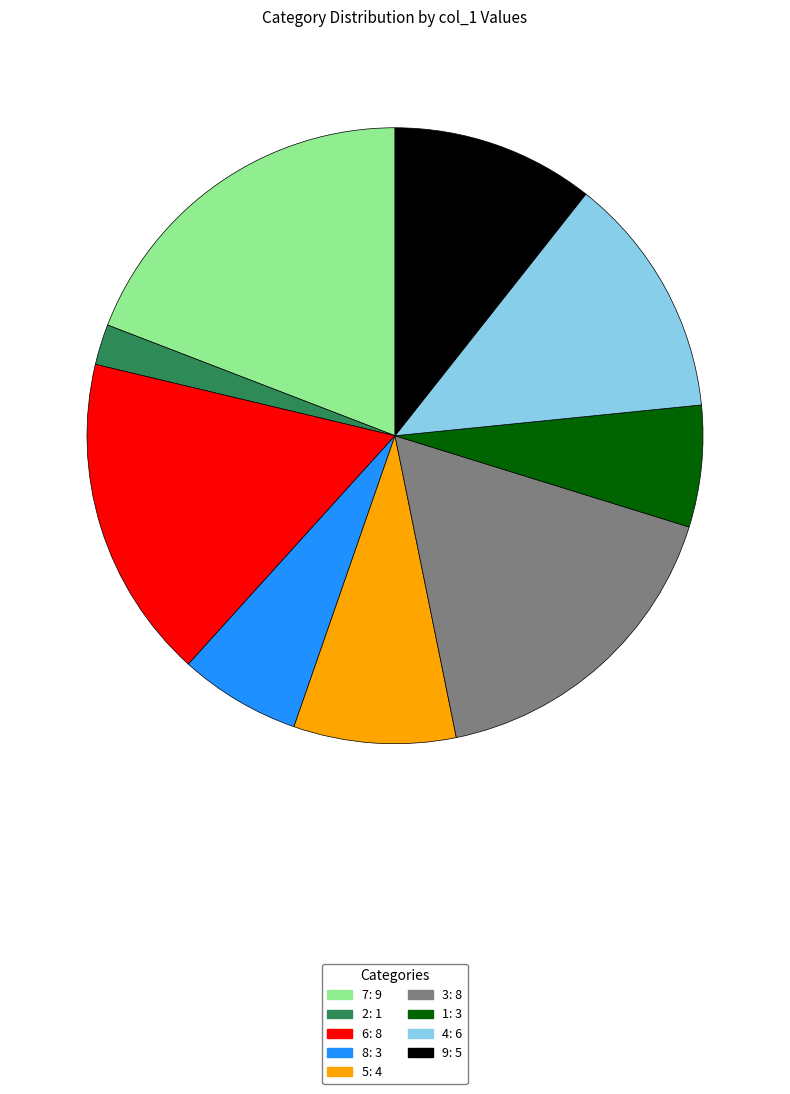

Is it true that 1 is 6% of the pie?

True